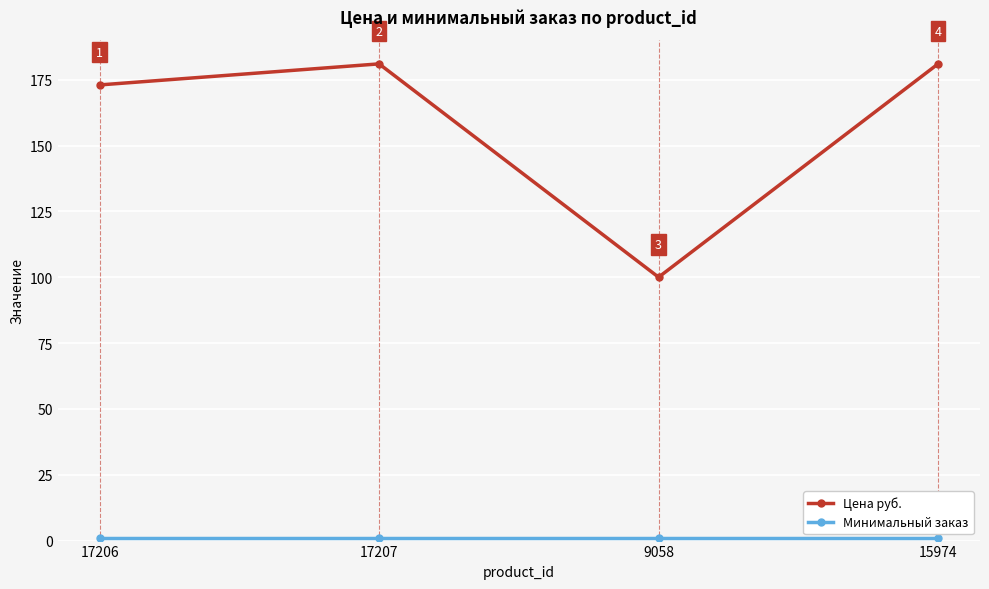

What is the label of the 1st point from the left?

17206